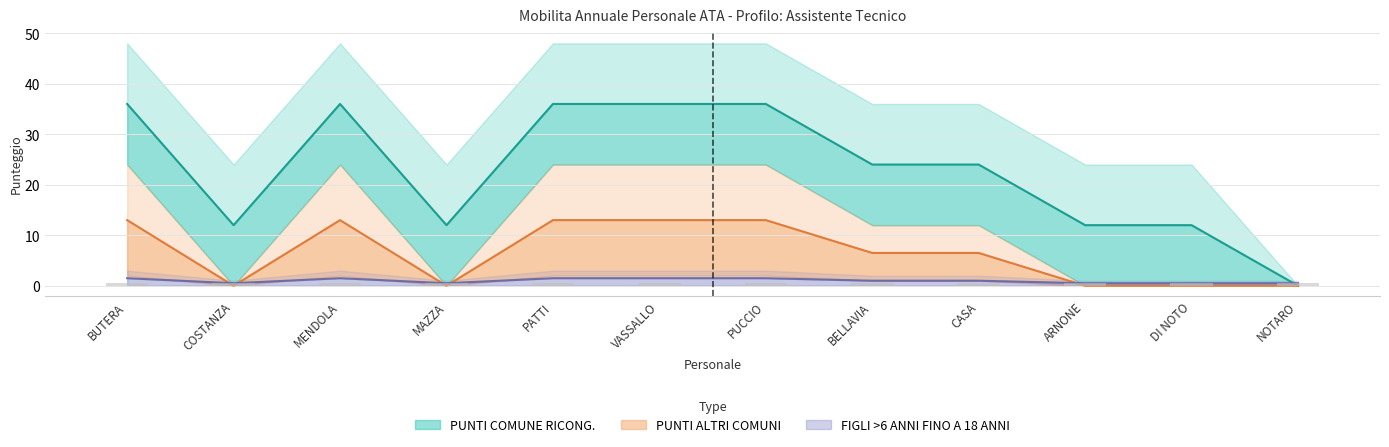

Reading left to right, what are all the values shown in this chart?

PUNTI COMUNE RICONG.: 36.0	12.0	36.0	12.0	36.0	36.0	36.0	24.0	24.0	12.0	12.0	0.0
PUNTI ALTRI COMUNI: 13.0	0.0	13.0	0.0	13.0	13.0	13.0	6.5	6.5	0.0	0.0	0.0
FIGLI >6 ANNI FINO A 18 ANNI: 1.5	0.5	1.5	0.5	1.5	1.5	1.5	1.0	1.0	0.5	0.5	0.5